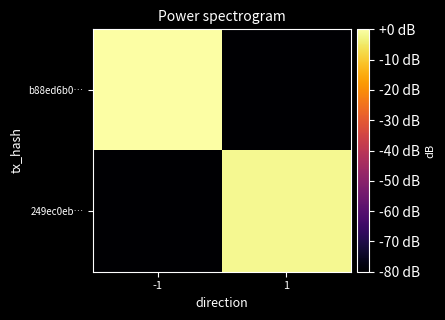

What is the difference between the highest and lowest values at 1?

78.2